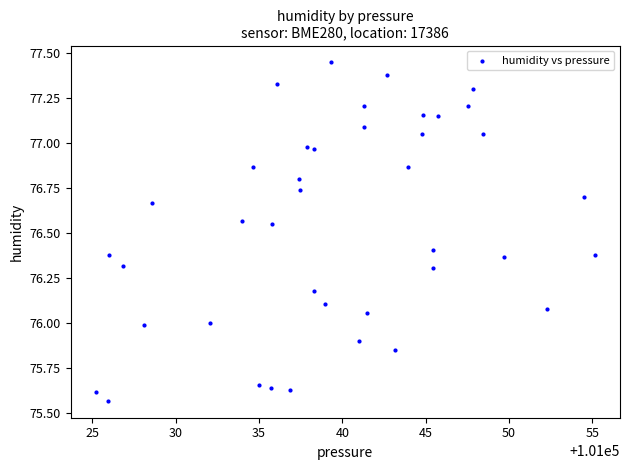

What is the range of X values (max minus min)?

30.0